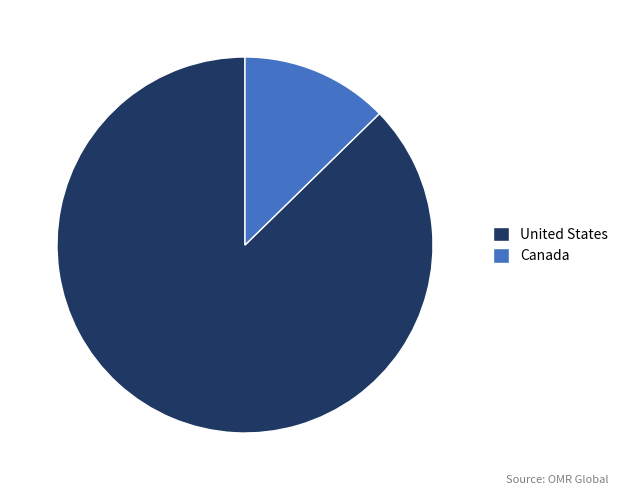

Rank the categories by value from lowest to highest.

Canada, United States